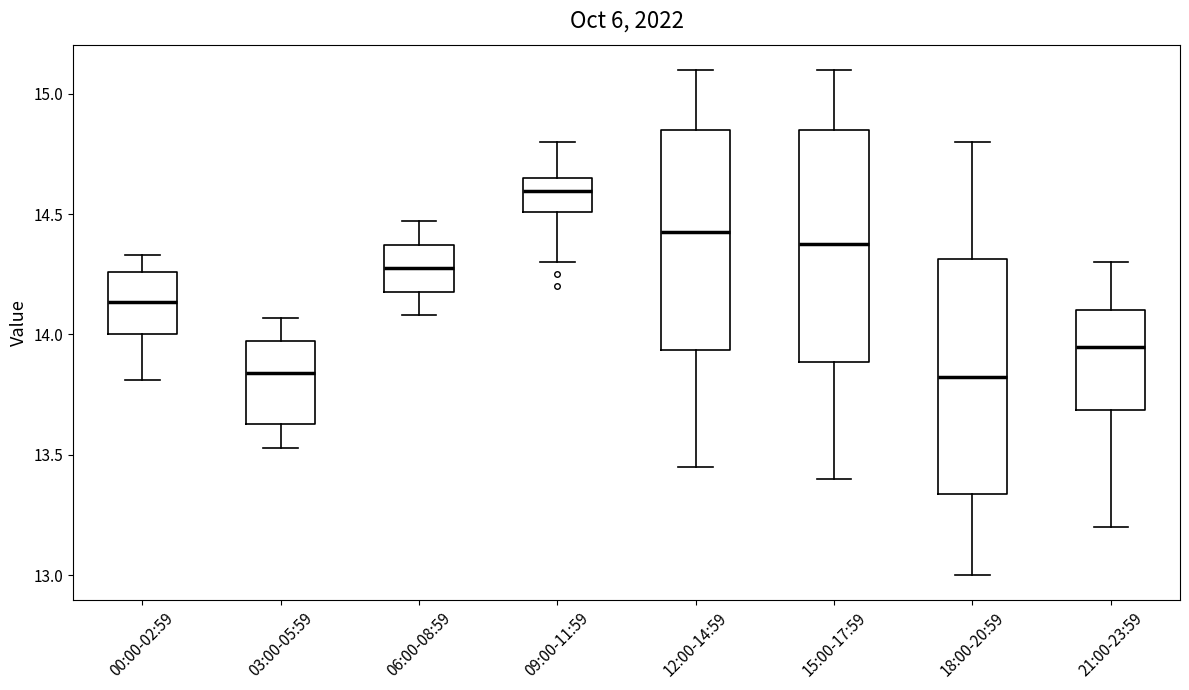

Reading left to right, read every box against the y-axis: the position of its median line, the range the box covers, and the ends of its whiskers. The values are not printed on the chart, so give them approximately, as read against the axis.

00:00-02:59: median 14.15, box 14.00 to 14.25, whiskers 13.80 to 14.35
03:00-05:59: median 13.85, box 13.65 to 13.95, whiskers 13.55 to 14.05
06:00-08:59: median 14.30, box 14.20 to 14.35, whiskers 14.10 to 14.45
09:00-11:59: median 14.60, box 14.50 to 14.65, whiskers 14.30 to 14.80
12:00-14:59: median 14.45, box 13.95 to 14.85, whiskers 13.45 to 15.10
15:00-17:59: median 14.40, box 13.90 to 14.85, whiskers 13.40 to 15.10
18:00-20:59: median 13.85, box 13.35 to 14.30, whiskers 13.00 to 14.80
21:00-23:59: median 13.95, box 13.70 to 14.10, whiskers 13.20 to 14.30